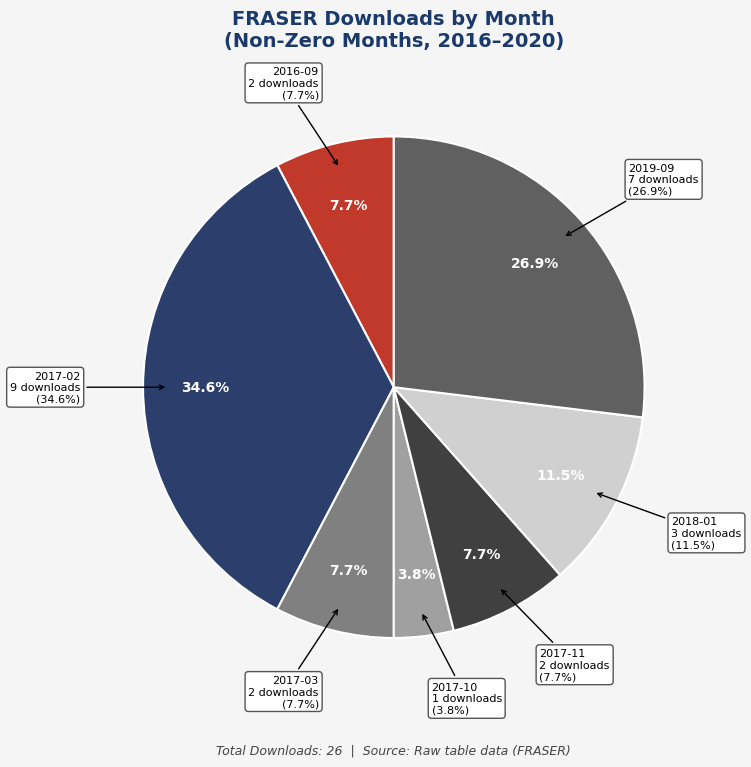

True or false: 2017-10 accounts for 14% of the total.

False